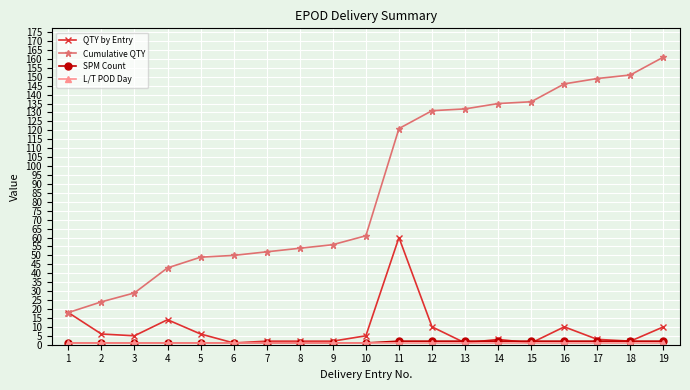

True or false: QTY by Entry has more than 1 points higher than both neighbors.

True